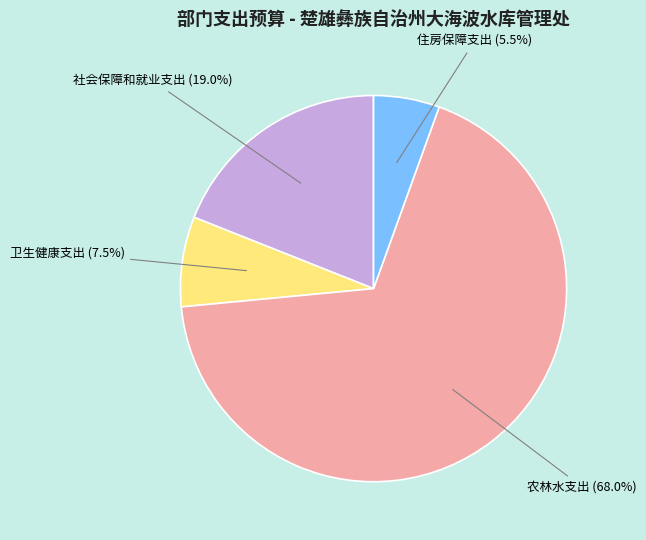

Is there any slice that represents more than half of the pie?

Yes